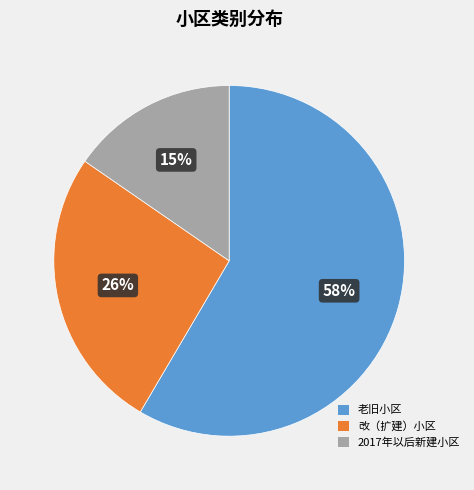

Which category has the smallest portion of the pie?

2017年以后新建小区